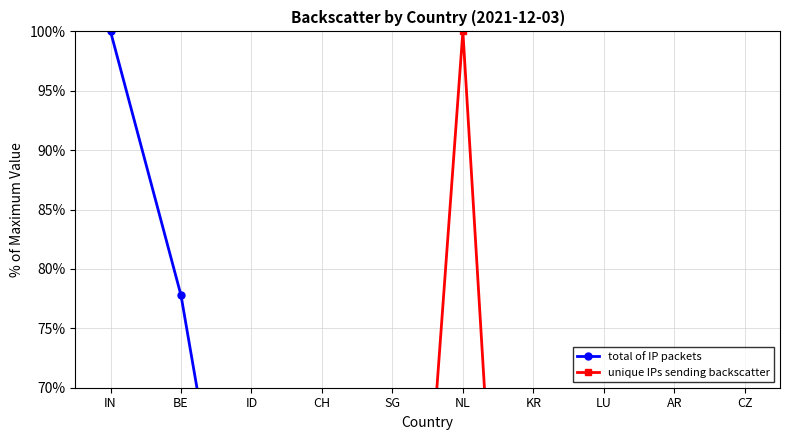

How many values in the total of IP packets series are below 22?

5